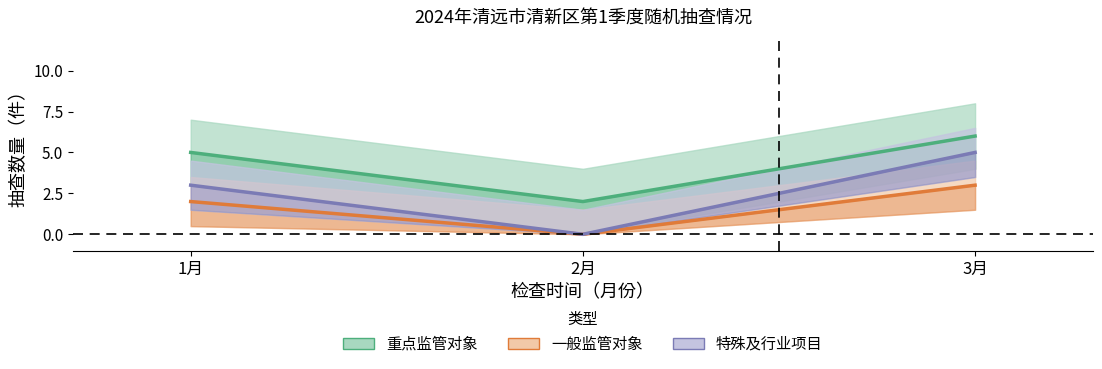

True or false: 重点监管对象_line has a value of 5 at 1月.

True